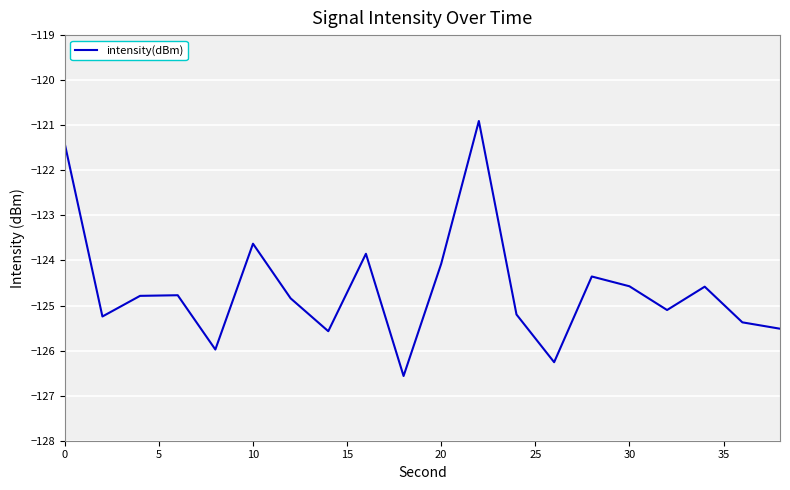

What is the smallest value displayed?

-126.6